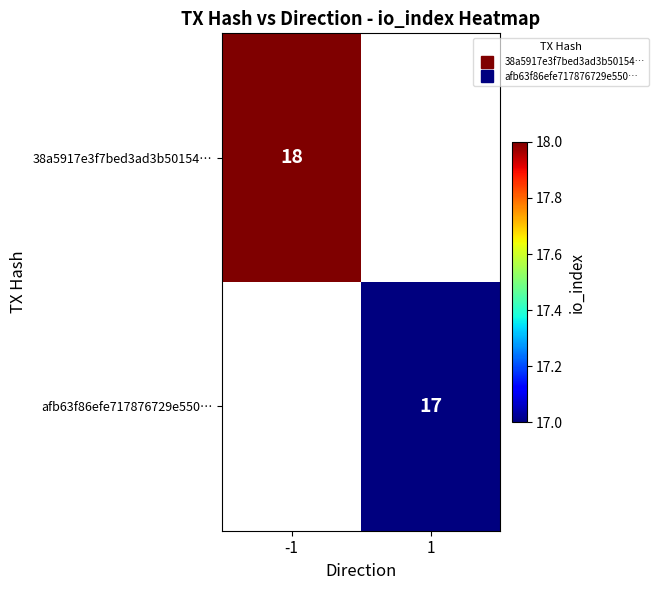

Which label corresponds to the smallest value in the chart?

1